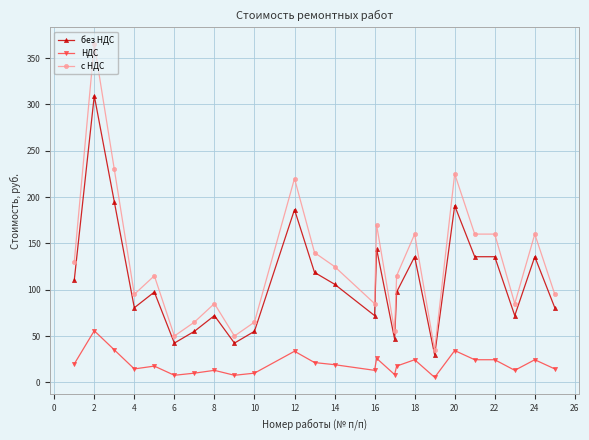

List the series in order of their overall mean, lowest first.

НДС, без НДС, с НДС